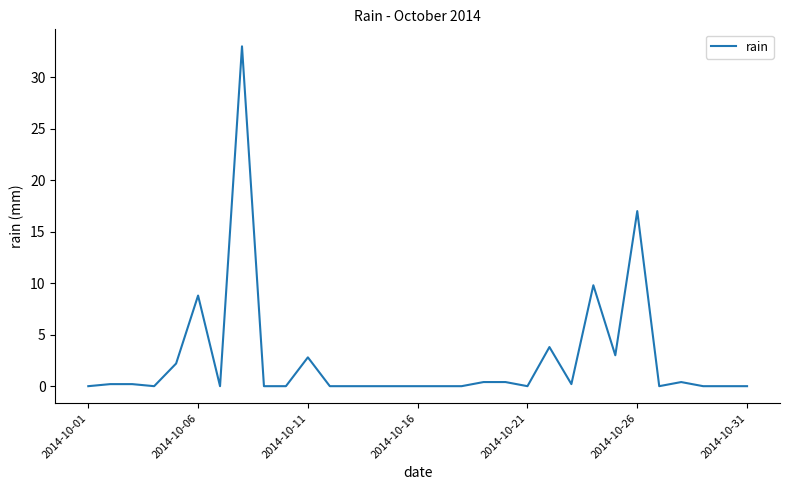

What is the sum of all values?

82.2